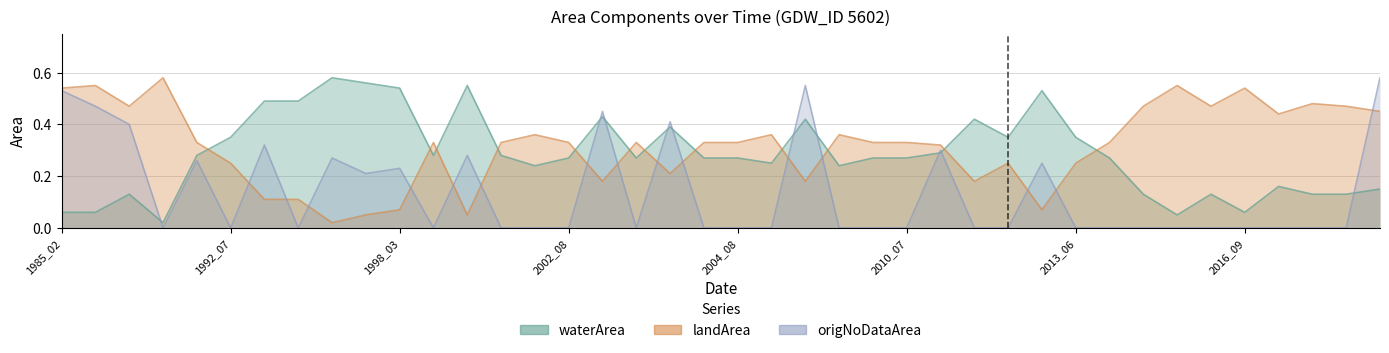

True or false: landArea has more than 0 points higher than both neighbors.

True